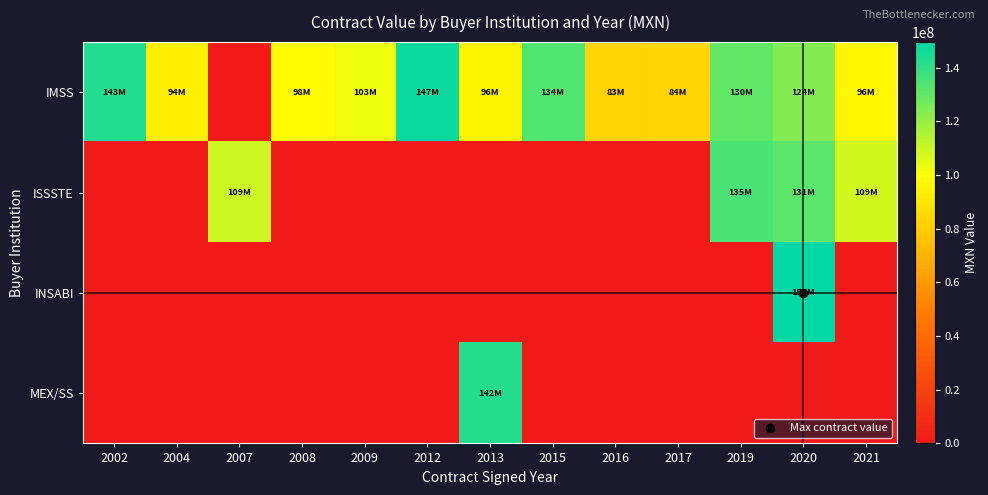

At how many categories does at least one series exceed 51963061?

13